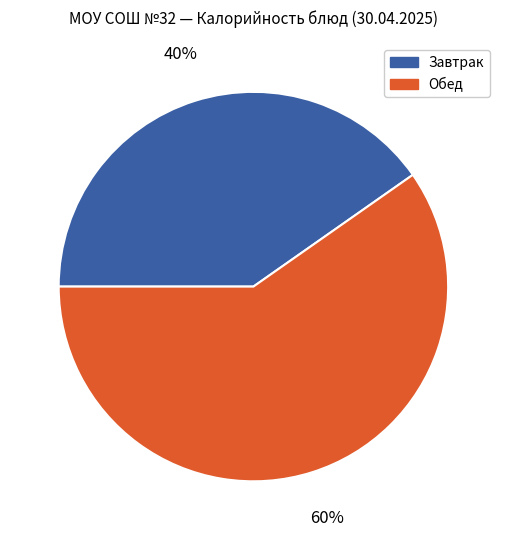

Is it true that Завтрак is 55% of the pie?

False